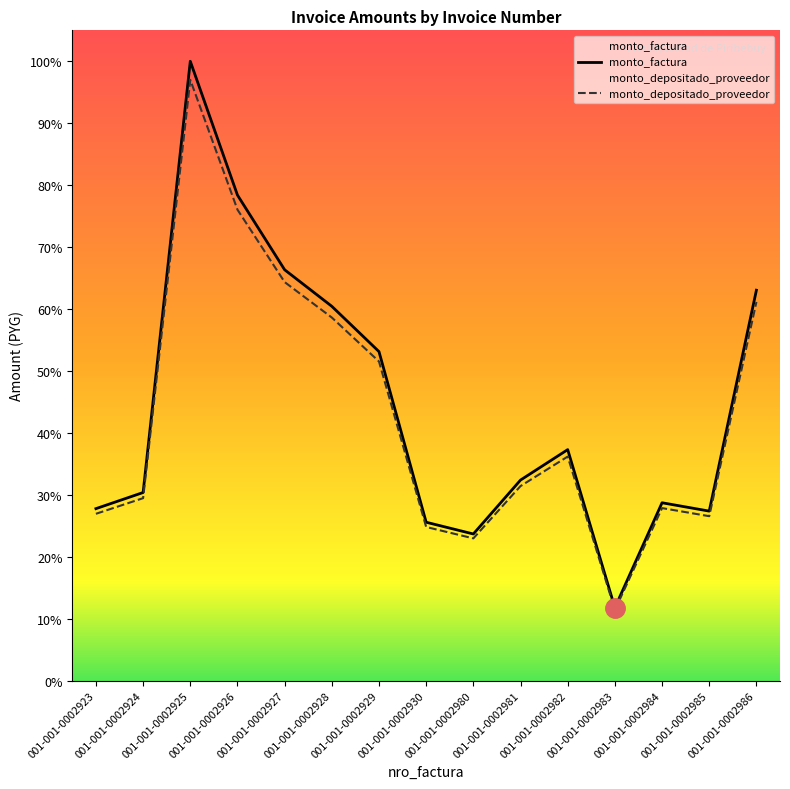

What is the value of the monto_factura point at the 1st from the left?

4817000